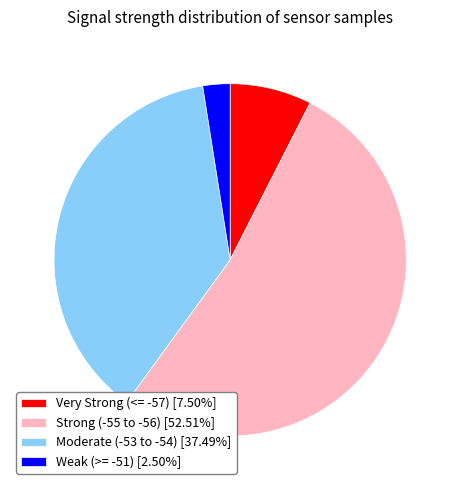

Approximately how many times larger is the value at Weak (>= -51) [2.50%] compared to Very Strong (<= -57) [7.50%]?

0.3